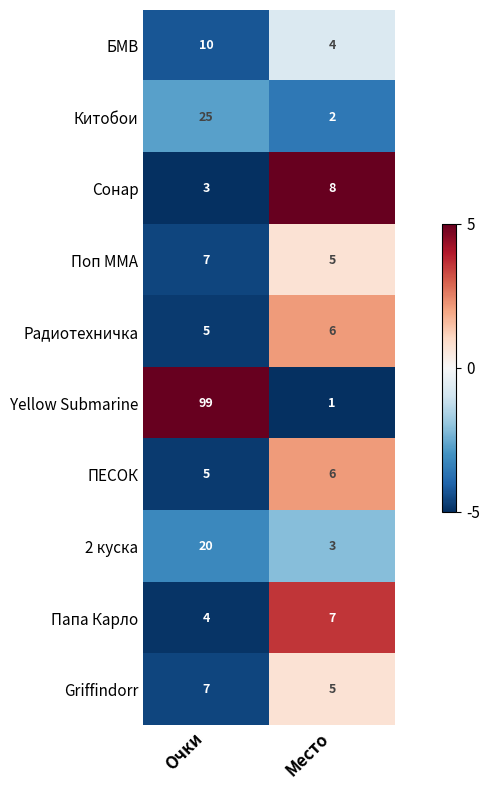

Count the number of data series in this chart.

10